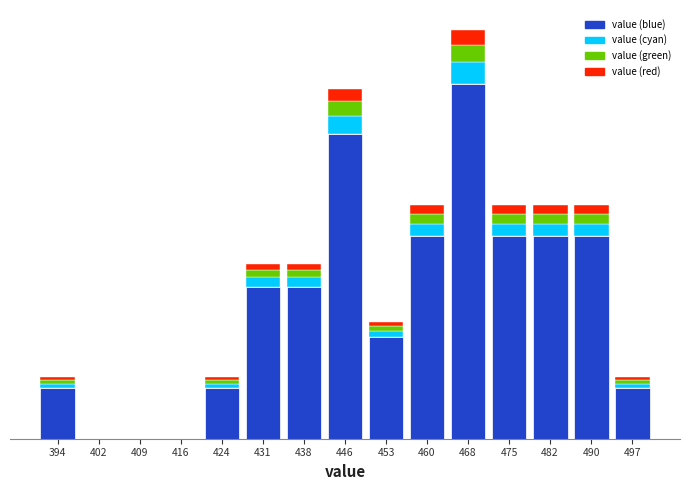

What are all the series names shown in the legend?

value (blue), value (cyan), value (green), value (red)